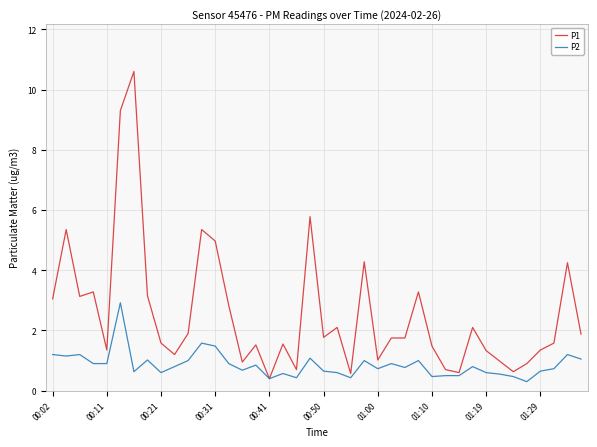

Which series has the largest range (max minus min)?

P1